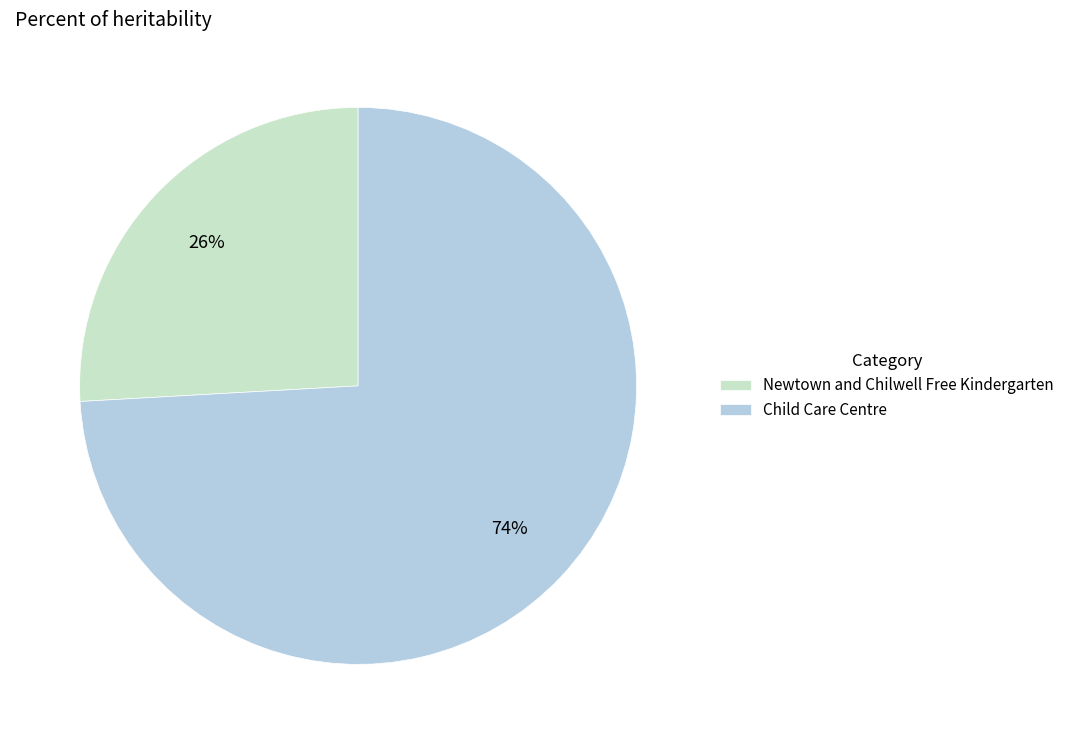

What percentage is the Newtown and Chilwell Free Kindergarten slice, to the nearest percent?

26%